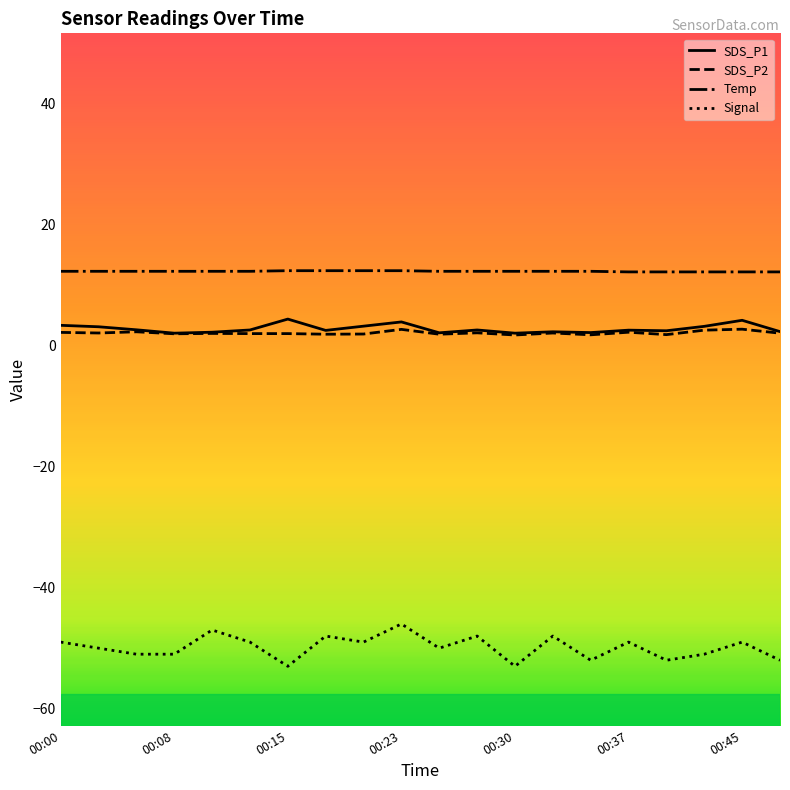

What is the greatest value displayed?

12.4